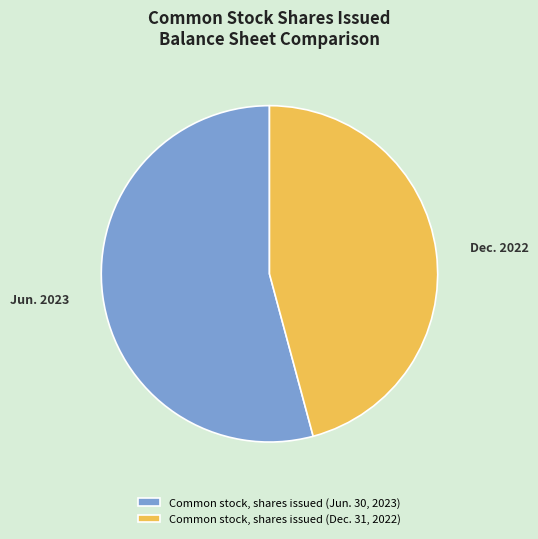

Does Common stock, shares issued (Dec. 31, 2022) represent more than half of the total?

No